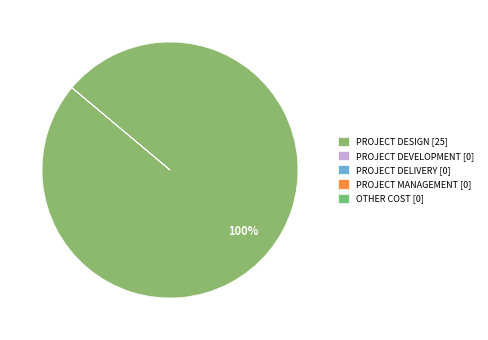

Which slice is the largest?

PROJECT DESIGN